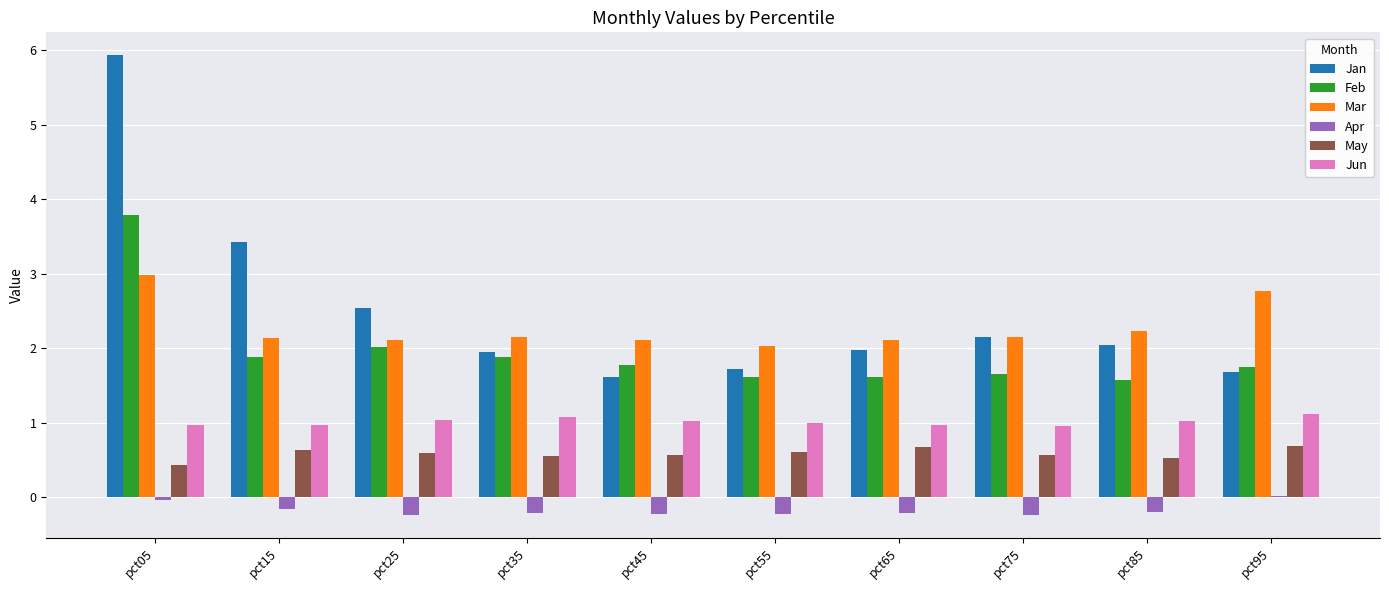

What is the maximum value shown in the chart?

5.9